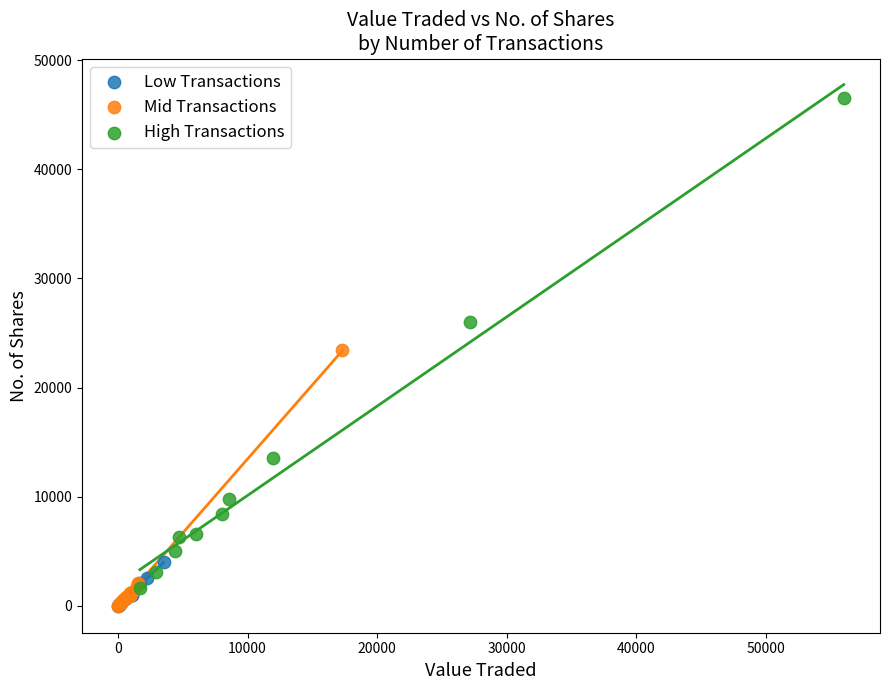

Which series has the widest spread of Y values?

High Transactions